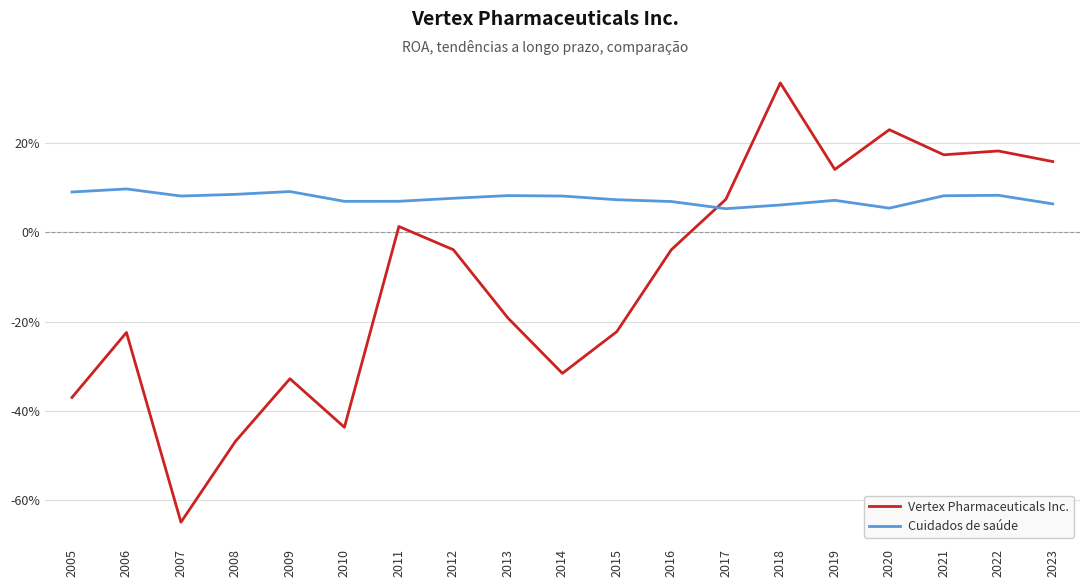

Does the chart display data point markers on the line(s)?

No